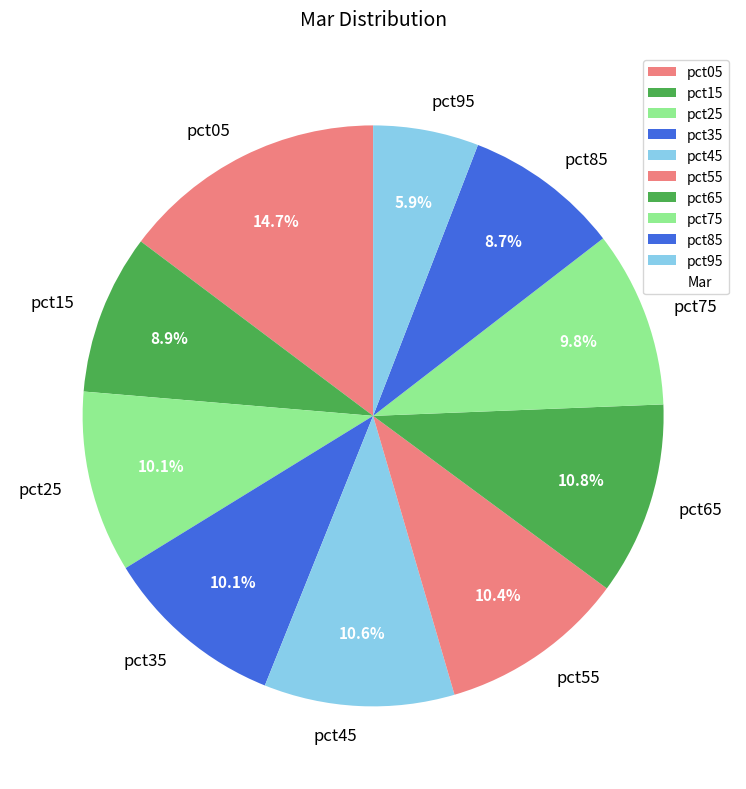

True or false: pct15 accounts for 22% of the total.

False